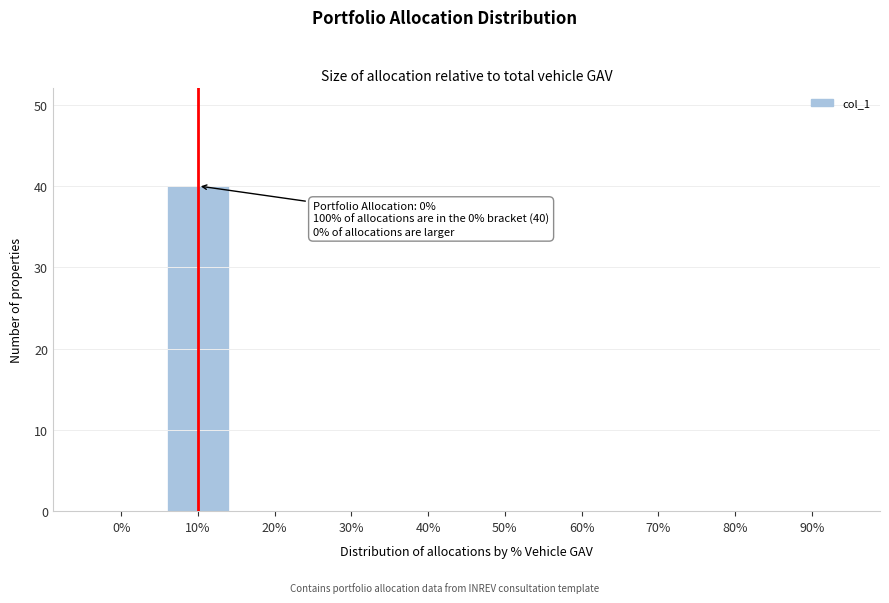

Reading left to right, extract all data points from this chart.

0%=0	10%=40	20%=0	30%=0	40%=0	50%=0	60%=0	70%=0	80%=0	90%=0